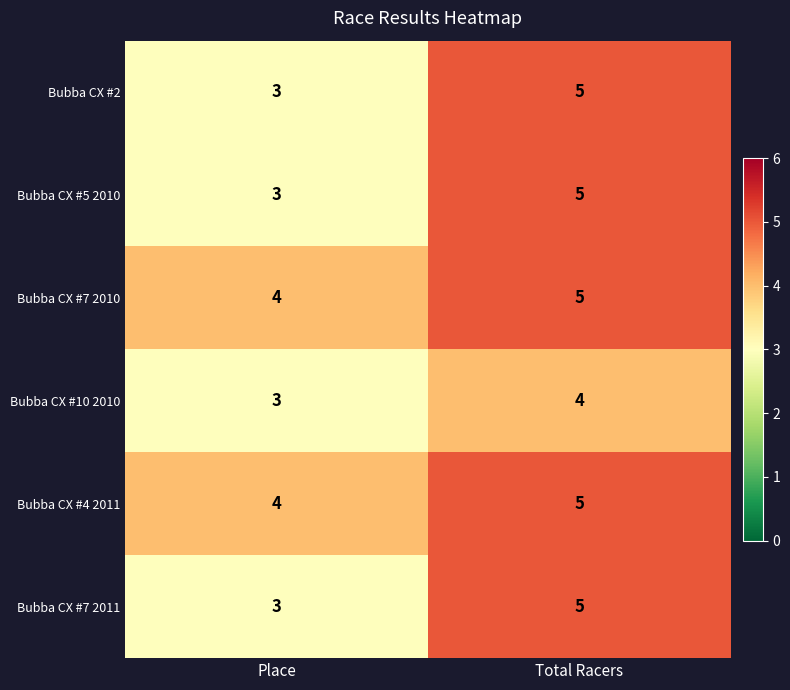

What is the total value across all series at Total Racers?

29